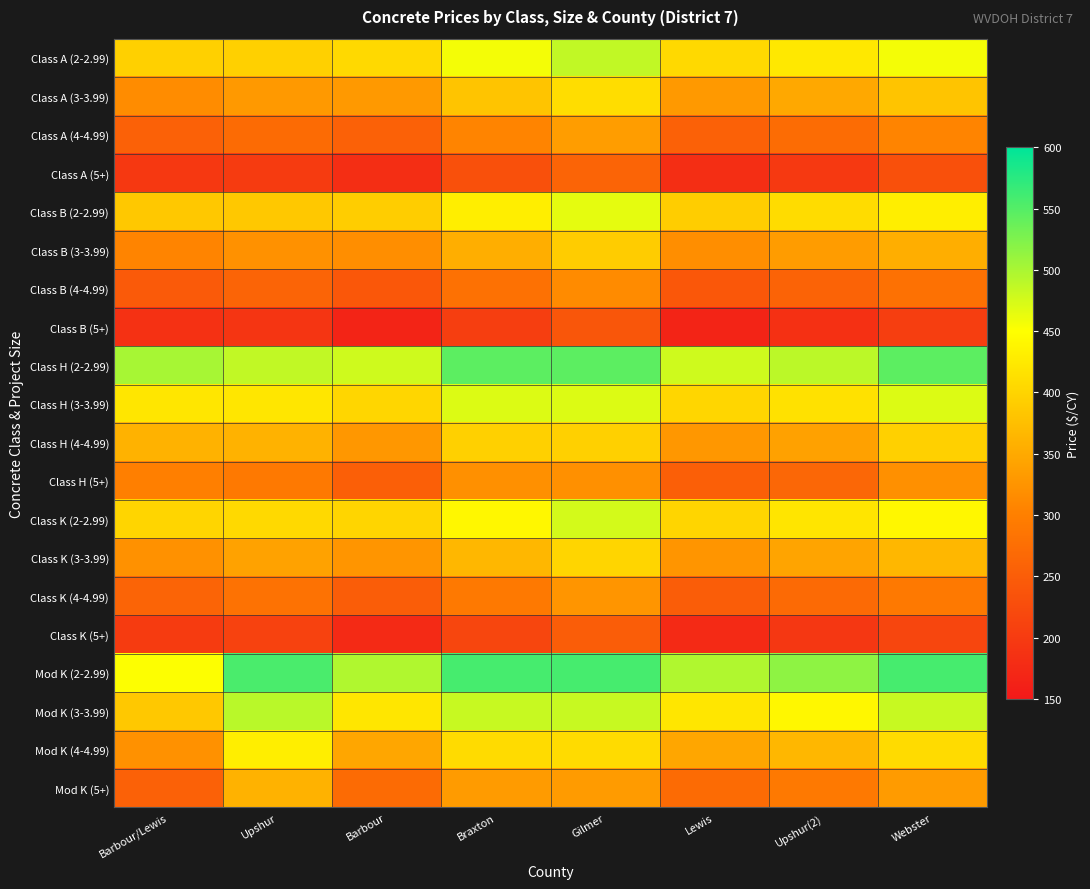

At Barbour, list the series in order from smallest to largest.

Class B (5+), Class K (5+), Class A (5+), Class B (4-4.99), Class K (4-4.99), Class H (5+), Class A (4-4.99), Mod K (5+), Class B (3-3.99), Class K (3-3.99), Class H (4-4.99), Class A (3-3.99), Mod K (4-4.99), Class B (2-2.99), Class K (2-2.99), Class H (3-3.99), Class A (2-2.99), Mod K (3-3.99), Class H (2-2.99), Mod K (2-2.99)